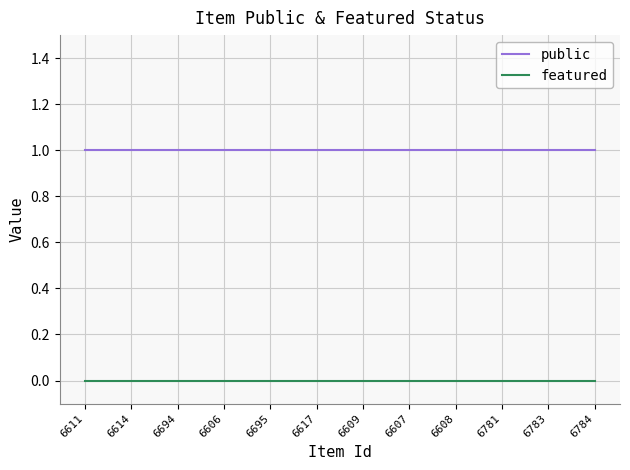

True or false: featured and public cross at least once.

False